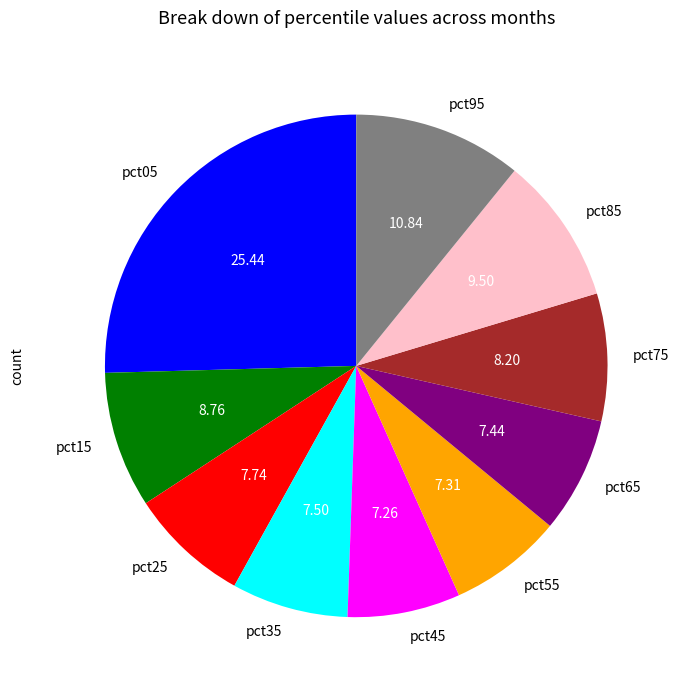

The pct55 slice represents 19% of the pie. True or false?

False